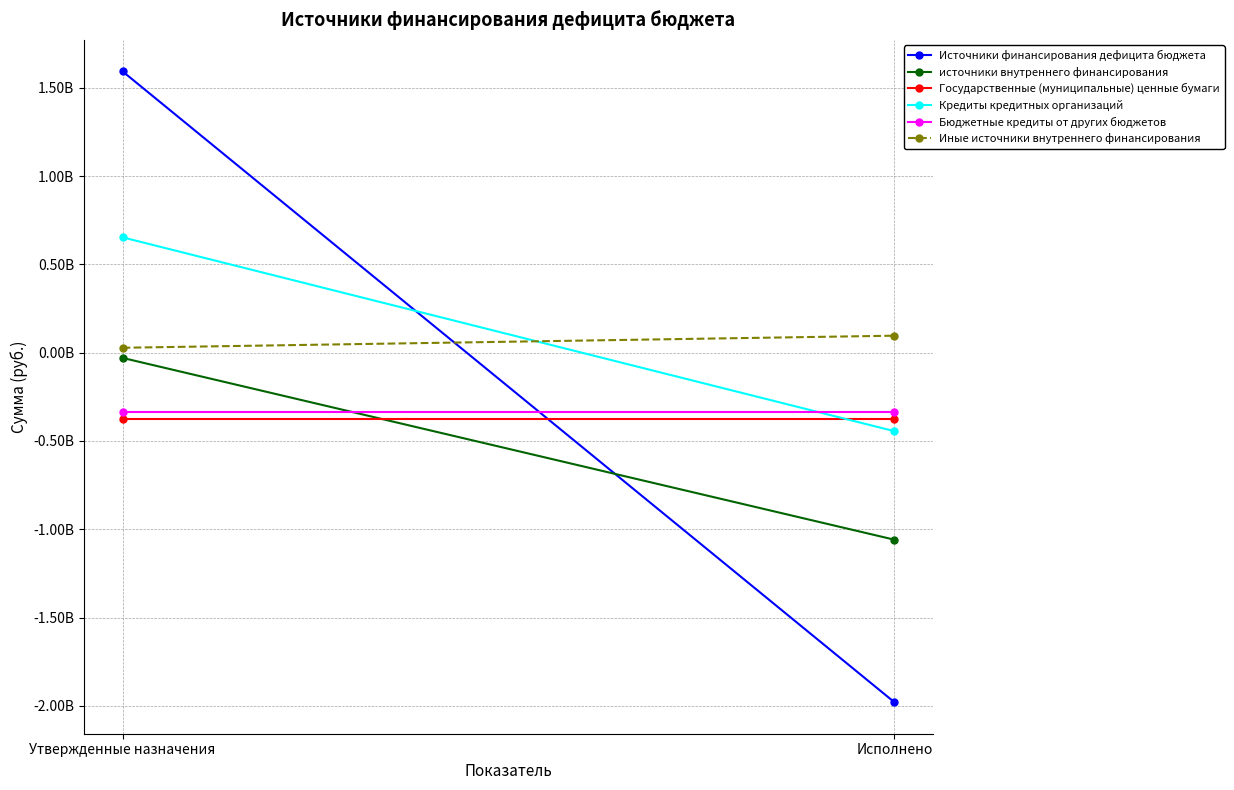

Reading left to right, what are all the values shown in this chart?

Источники финансирования дефицита бюджета: 1593596971.5	-1979486284.1
источники внутреннего финансирования: -29412642.9	-1059015817.0
Государственные (муниципальные) ценные бумаги: -375000000.0	-375000000.0
Кредиты кредитных организаций: 653619107.1	-444332860.0
Бюджетные кредиты от других бюджетов: -336158150.0	-336158150.0
Иные источники внутреннего финансирования: 28126400.0	96475193.0